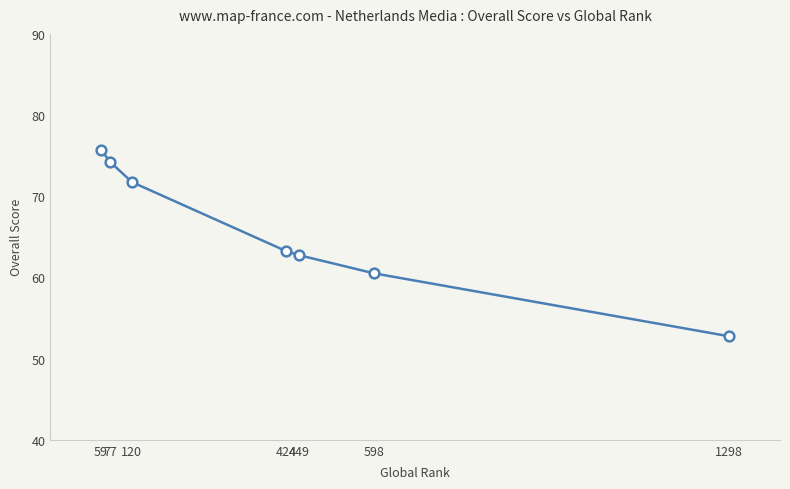

What is the difference between the maximum and minimum values?

23.0